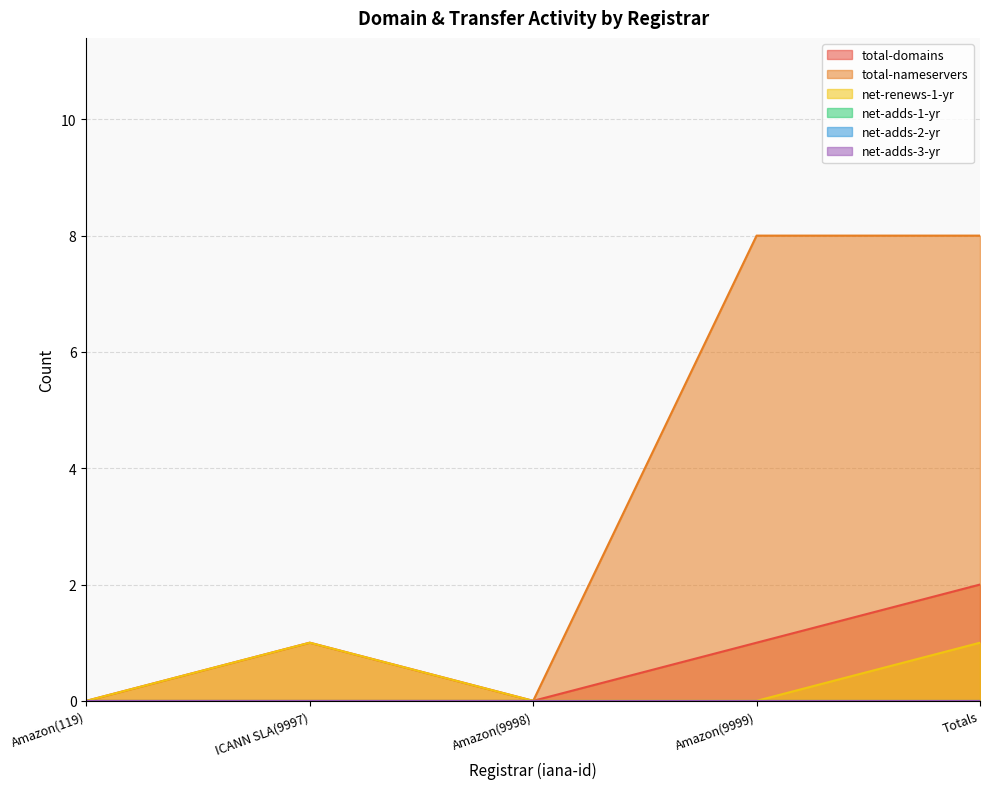

True or false: total-nameservers has a value of 0 at Amazon(119).

True